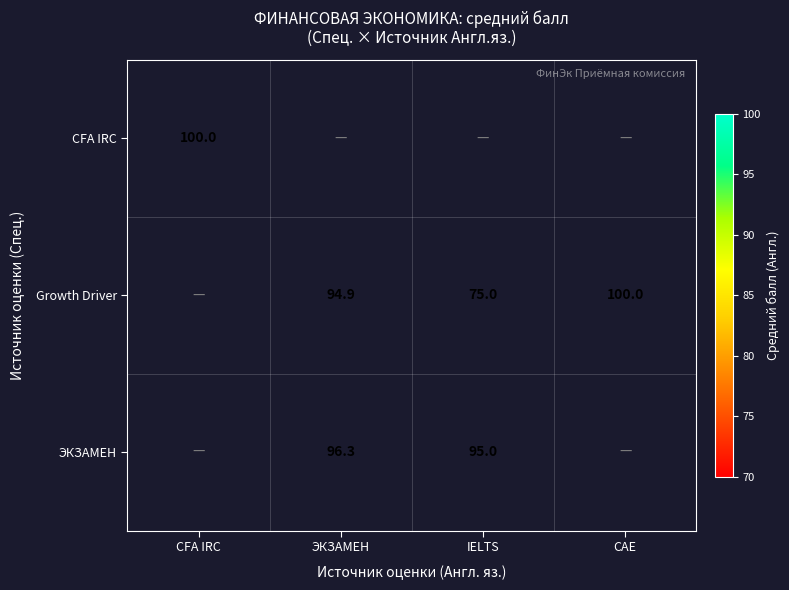

True or false: CFA IRC has a value of 175.2 at CFA IRC.

False